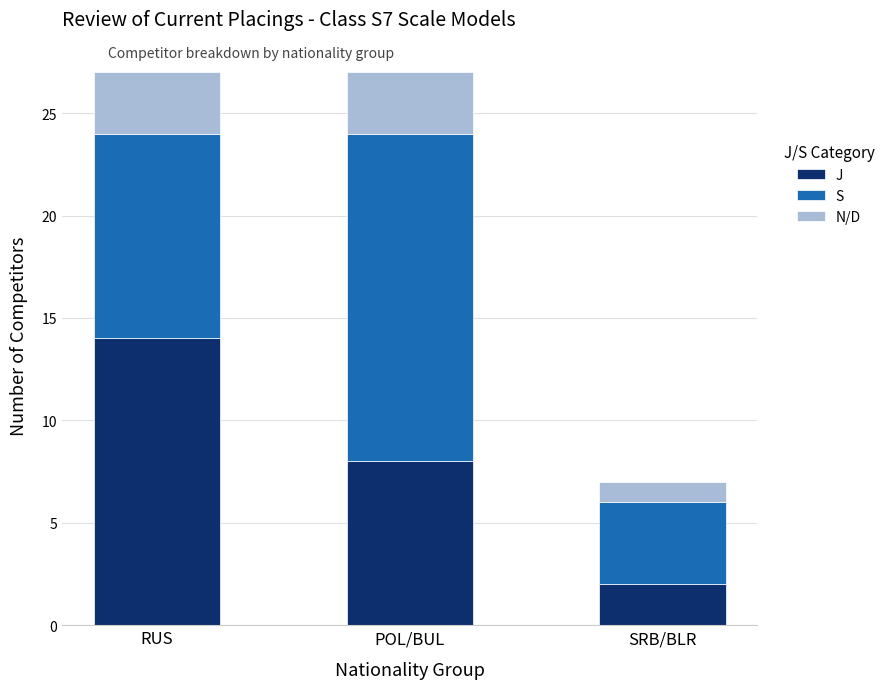

How many bars are there in total?

3